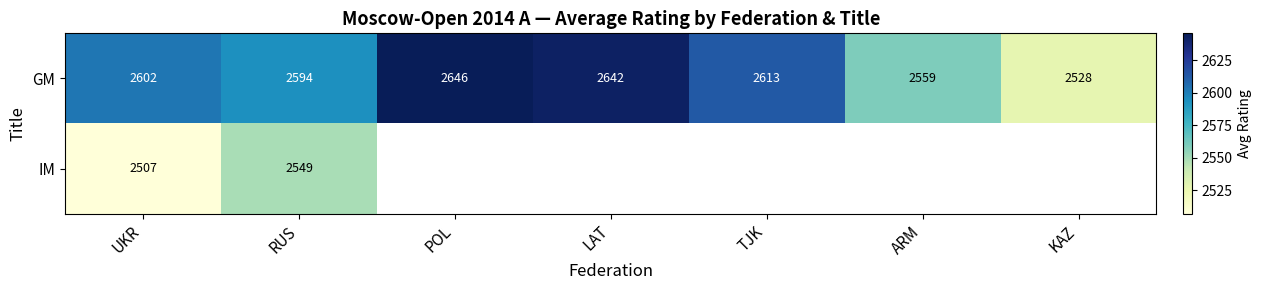

Is it true that IM equals 4083.8 at RUS?

False